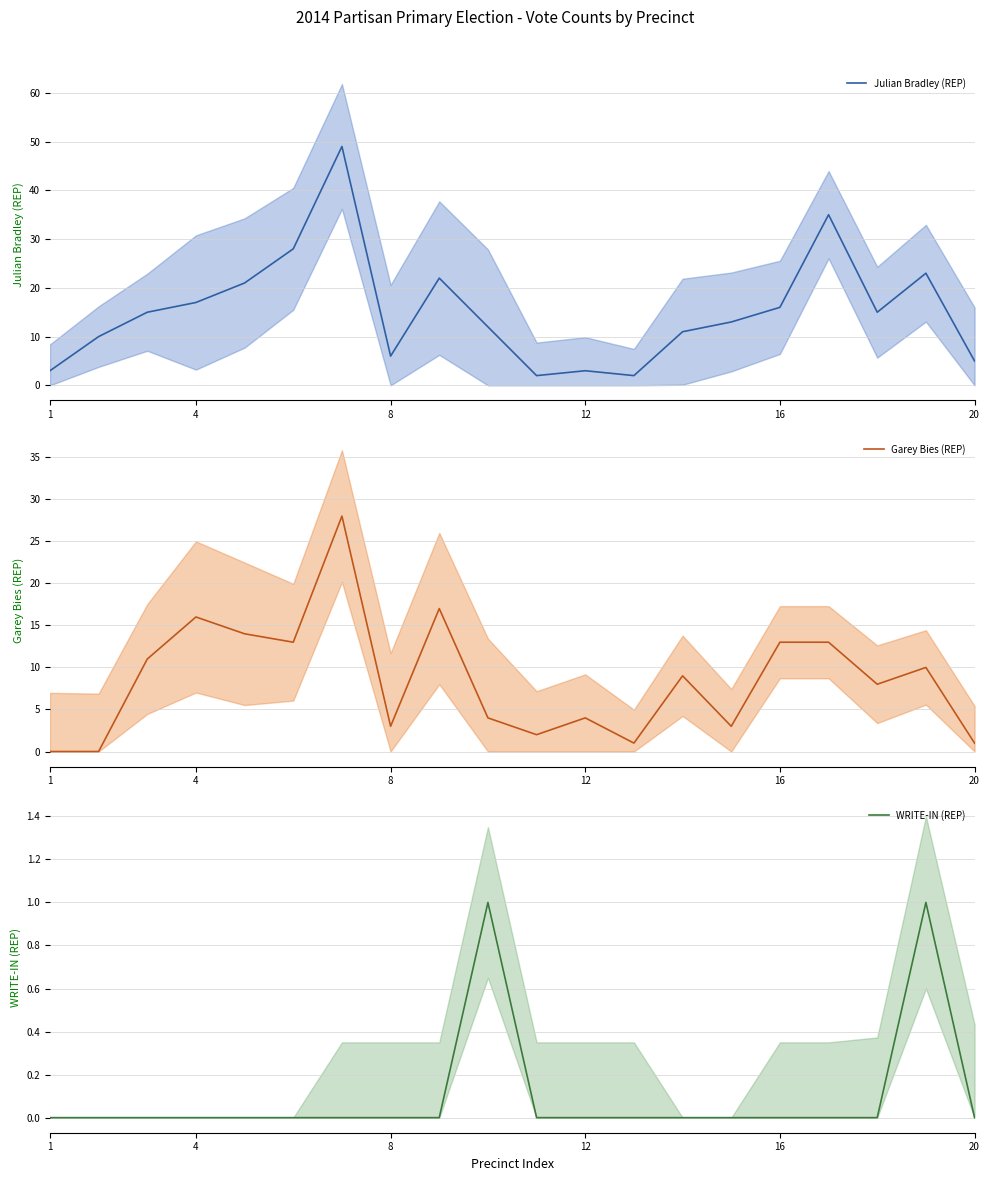

Between which two adjacent categories do Julian Bradley (REP) and Garey Bies (REP) first intersect?

11 and 12